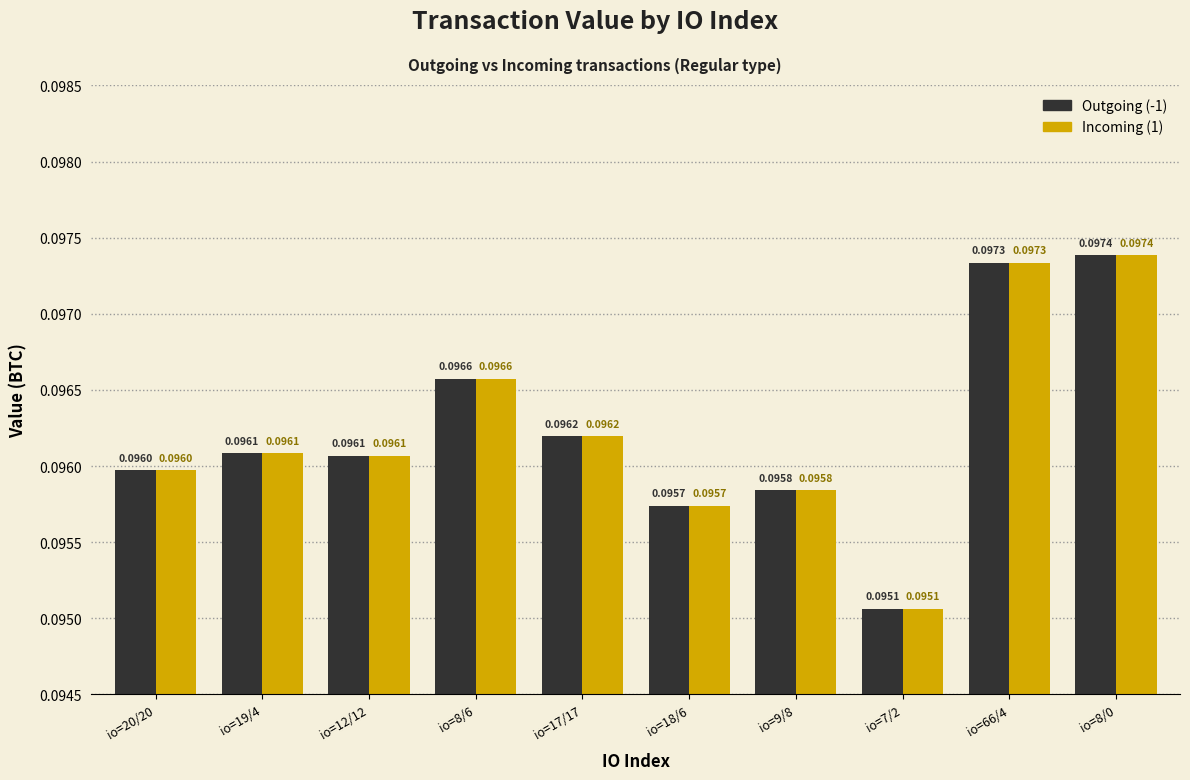

Are the bars grouped side by side (vs. stacked)?

Yes